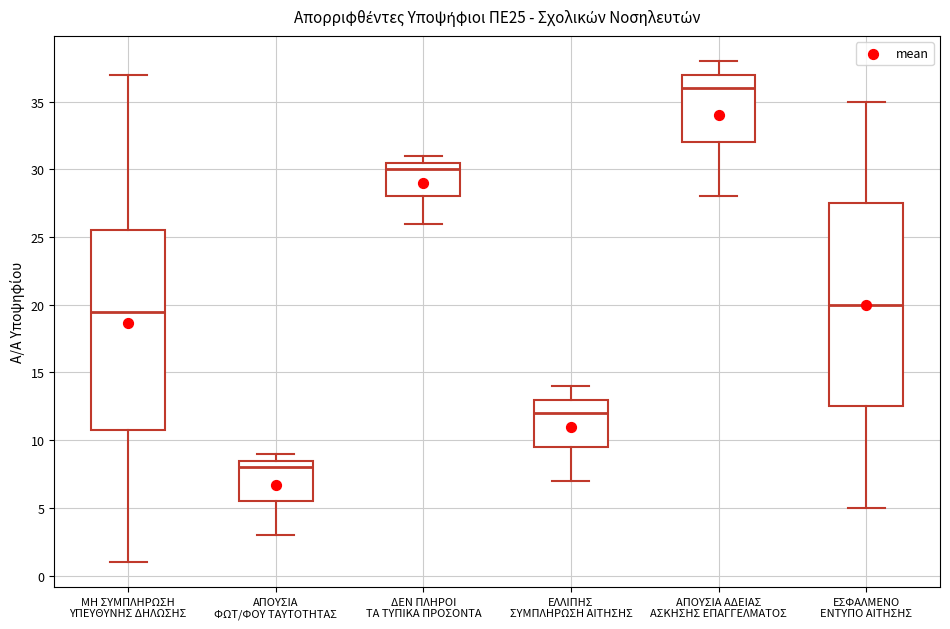

Which box's median line is the highest?

ΑΠΟΥΣΙΑ ΑΔΕΙΑΣ ΑΣΚΗΣΗΣ ΕΠΑΓΓΕΛΜΑΤΟΣ